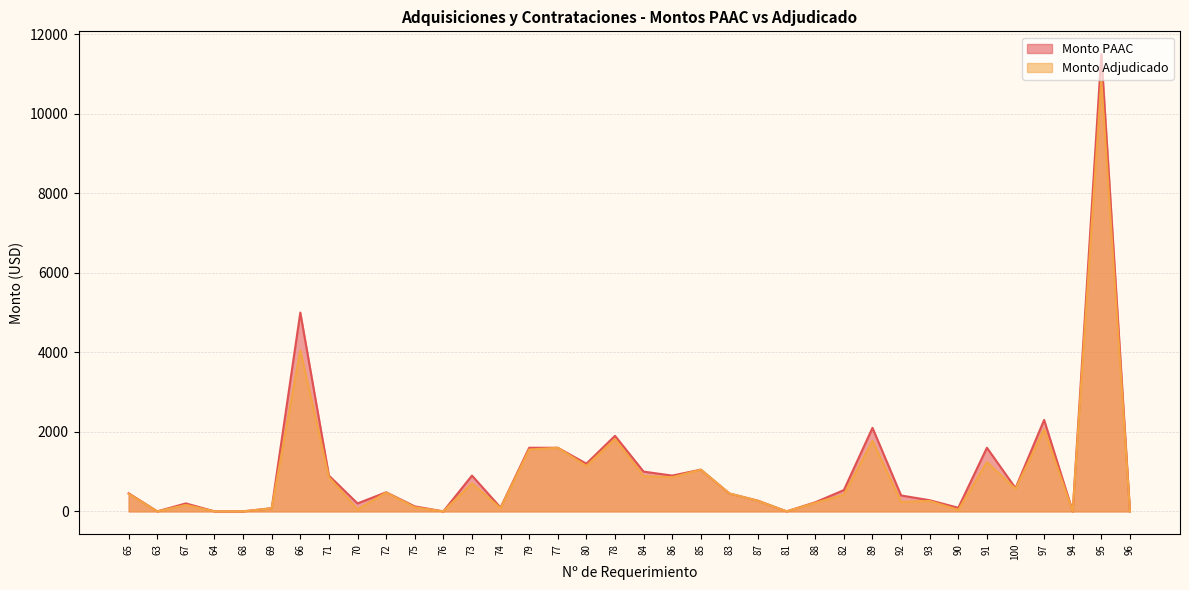

What is the spread (max minus min) of values at 70?

154.8